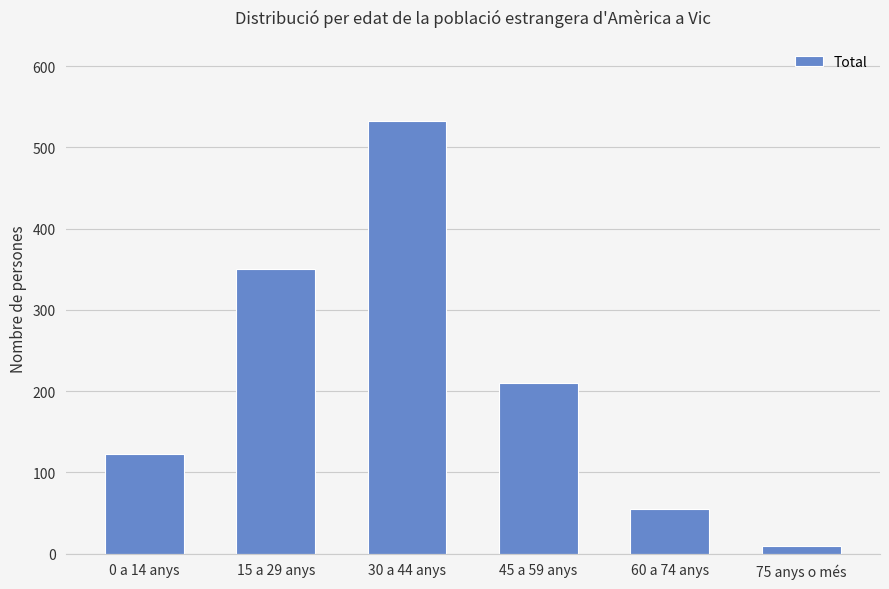

Which category has the highest value across all series?

30 a 44 anys